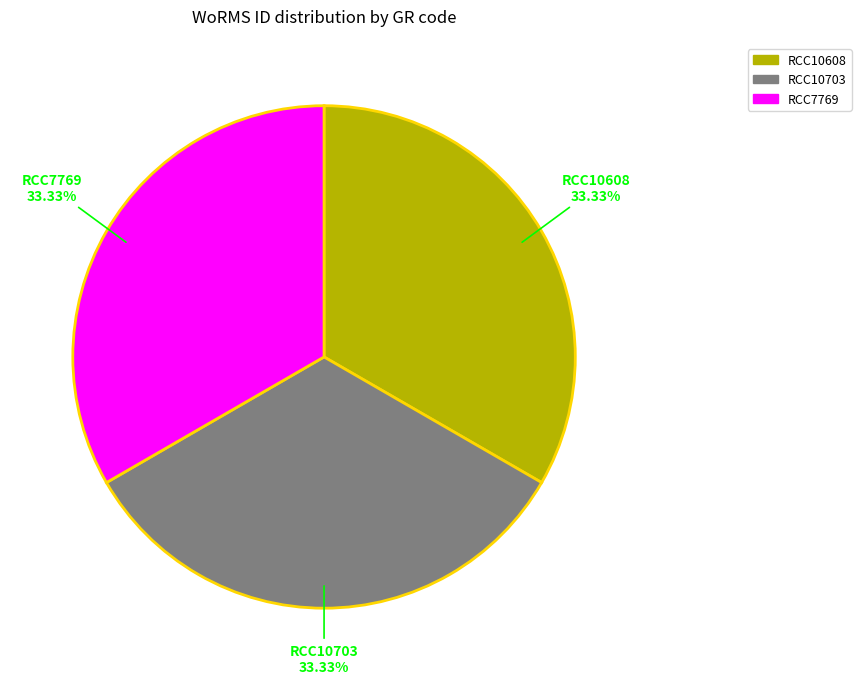

To the nearest percent, what is the combined percentage of RCC10703 and RCC7769?

67%